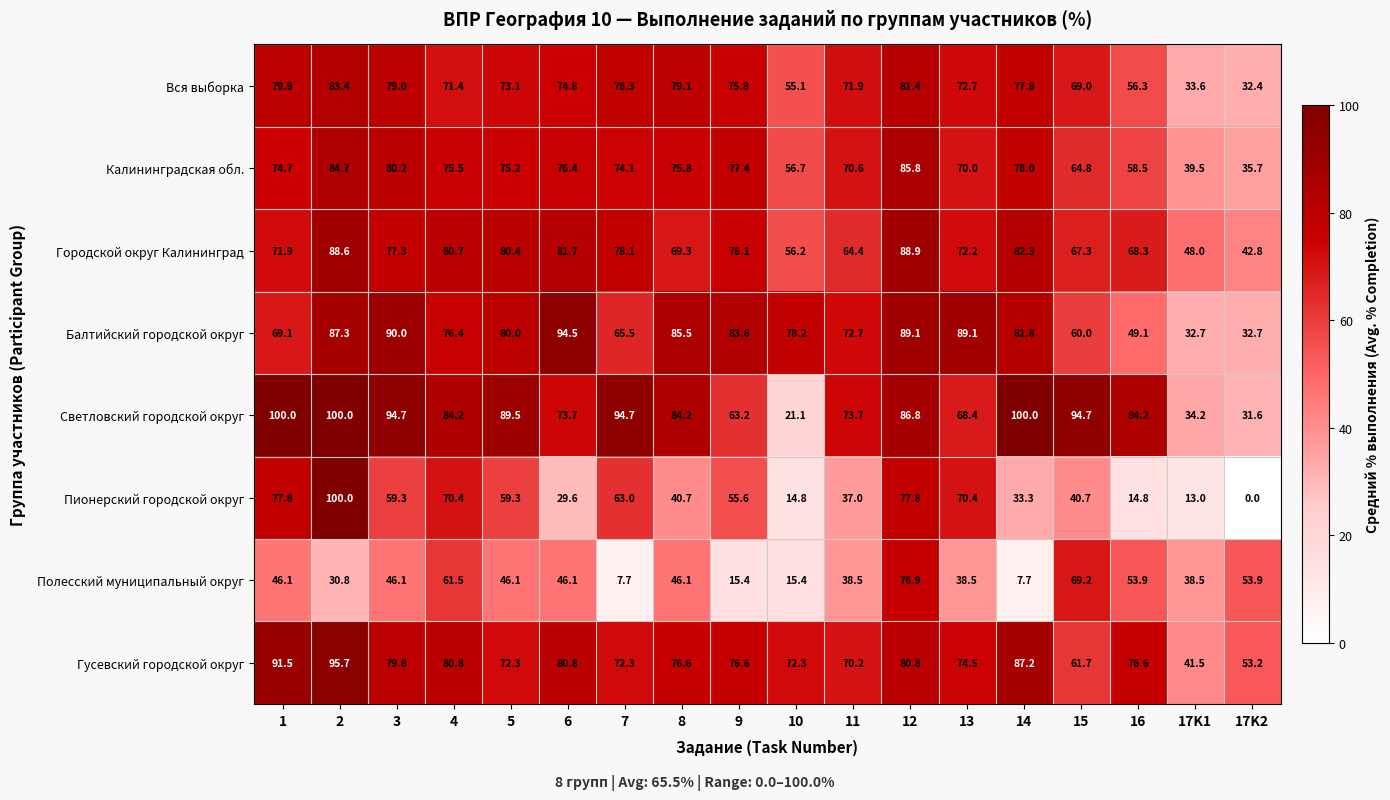

What is the maximum value for Вся выборка?

83.4